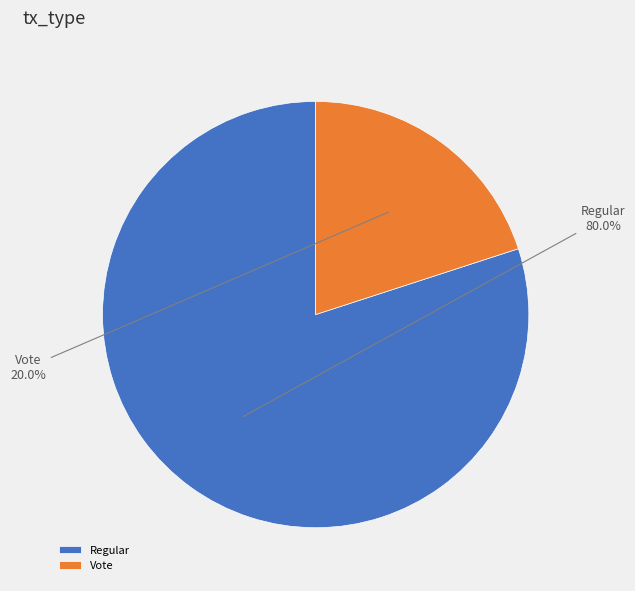

Combined, what portion of the pie is Vote and Regular?

100.0%